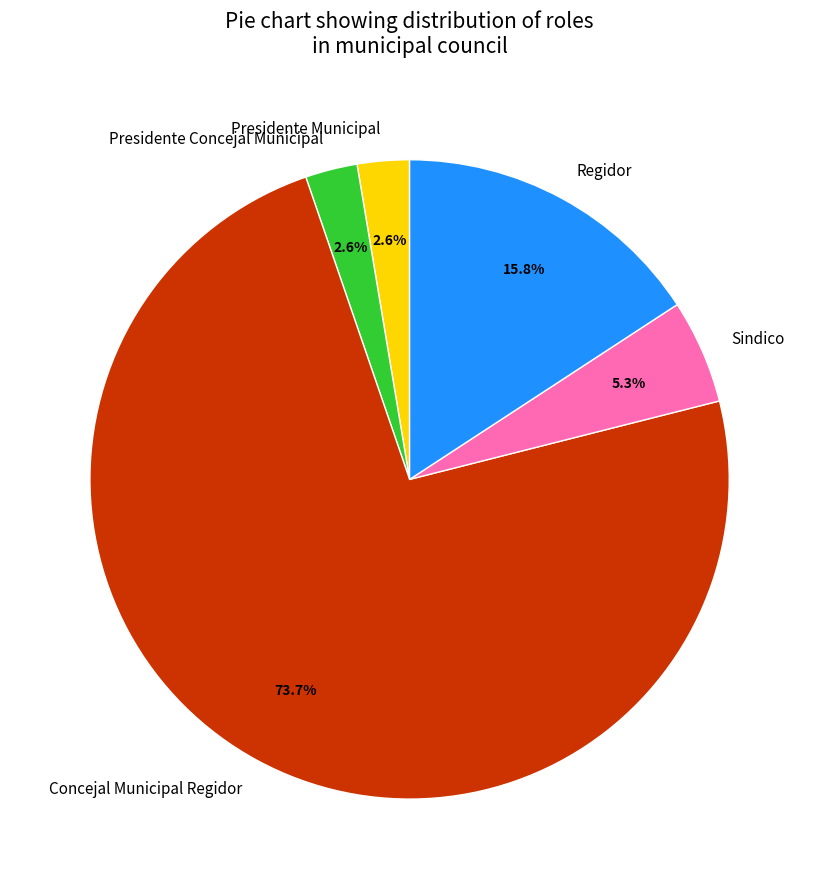

Count the number of slices in the pie.

5